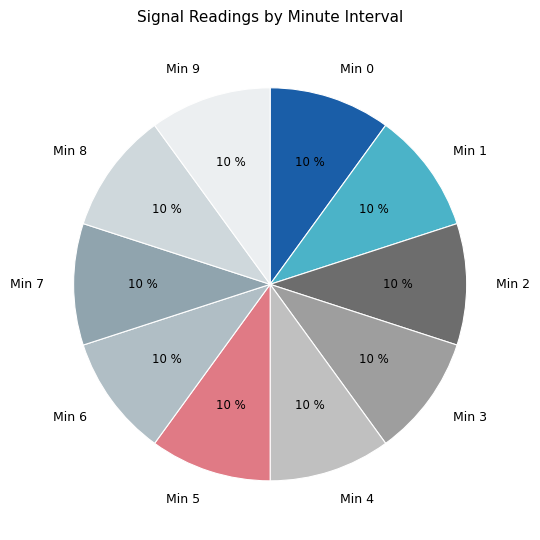

Approximately how many times larger is the value at Min 3 compared to Min 0?

1.0